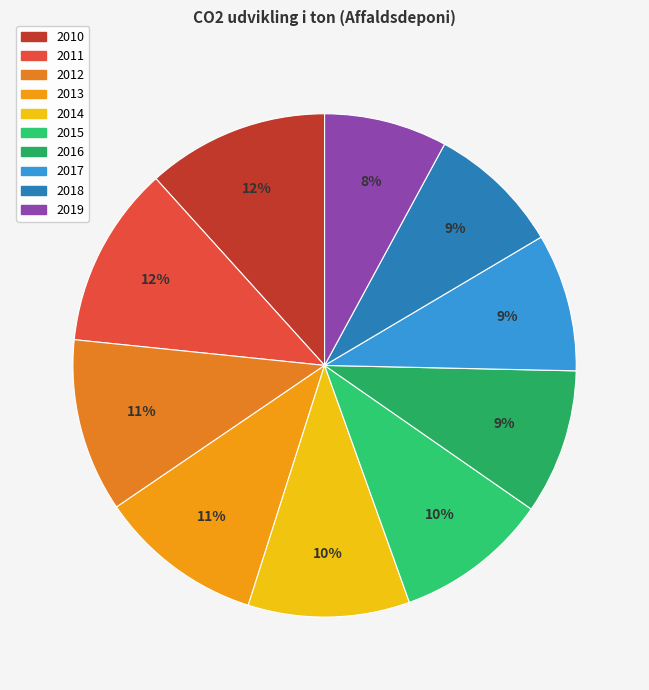

Approximately how many times larger is the value at 2015 compared to 2019?

1.2